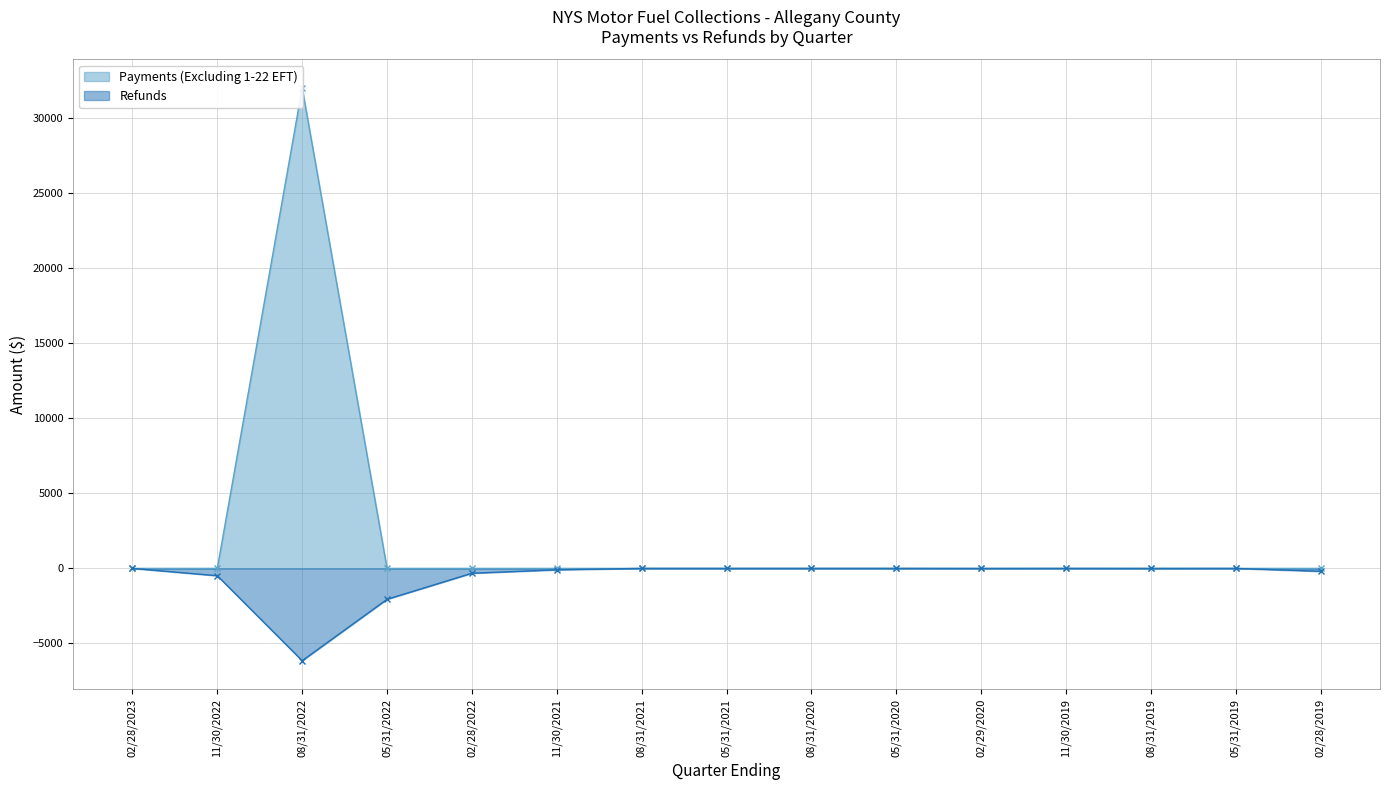

The value of Refunds at 11/30/2021 is -162.2. True or false?

False